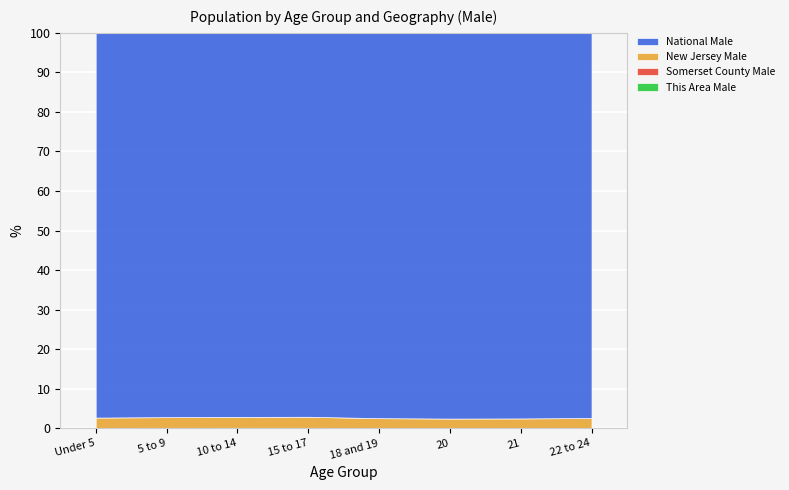

At 15 to 17, list the series in order from largest to smallest.

National Male, New Jersey Male, Somerset County Male, This Area Male